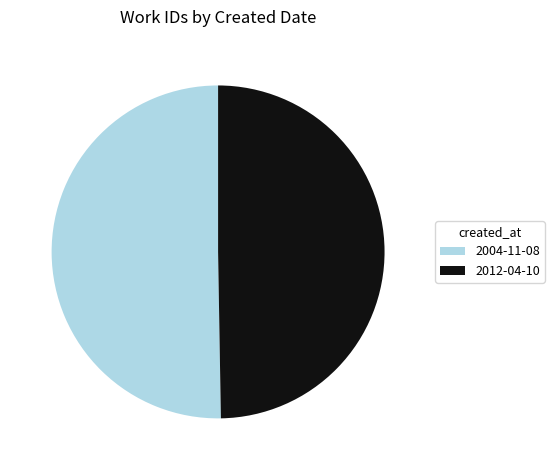

Does 2004-11-08 account for over 50% of the chart?

Yes